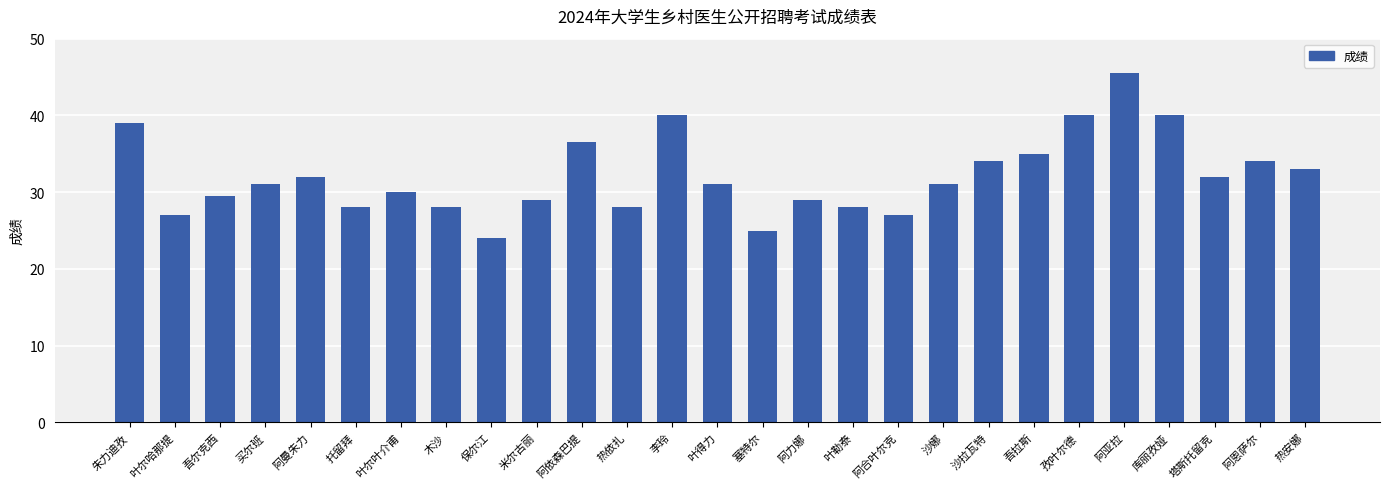

At which category does the chart reach its minimum across all series?

保尔江